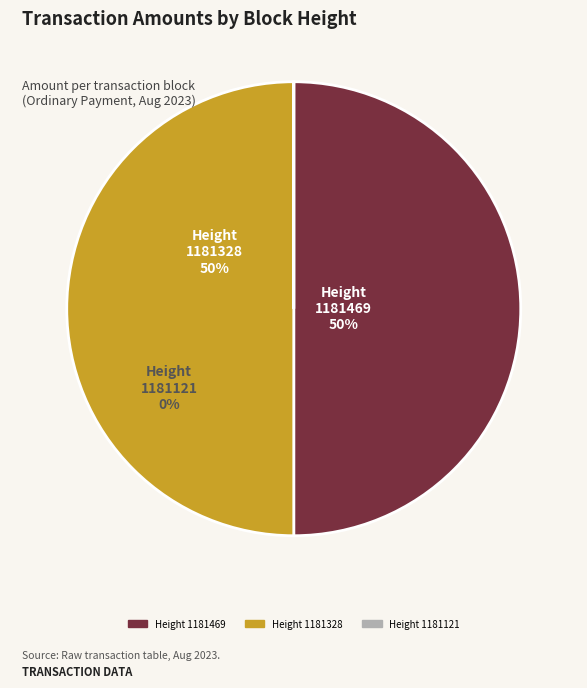

Do 1181469 and 1181121 together represent more than half of the pie?

No